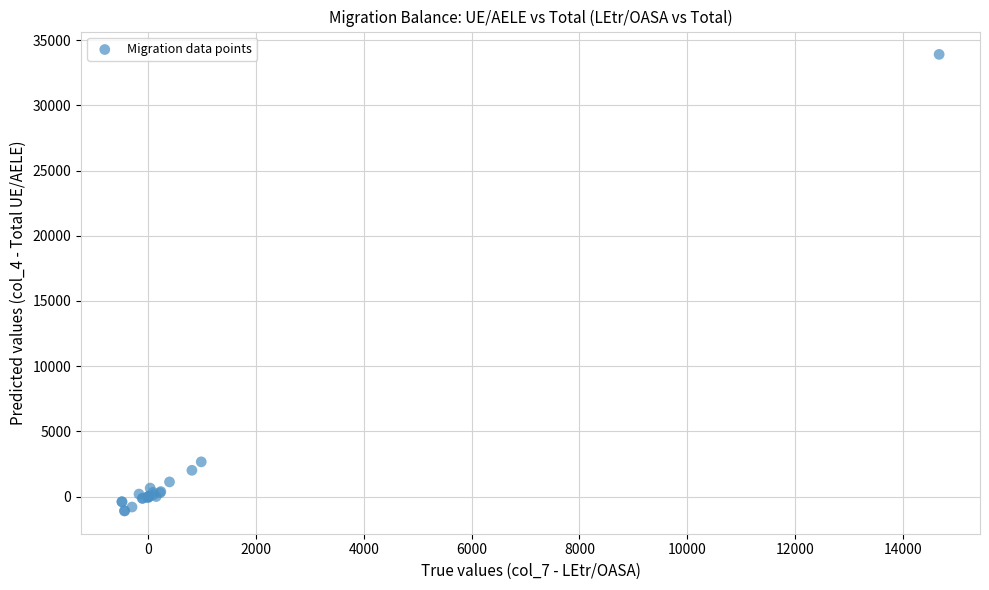

What Y value in the scatter plot is closest to 16407?

2662